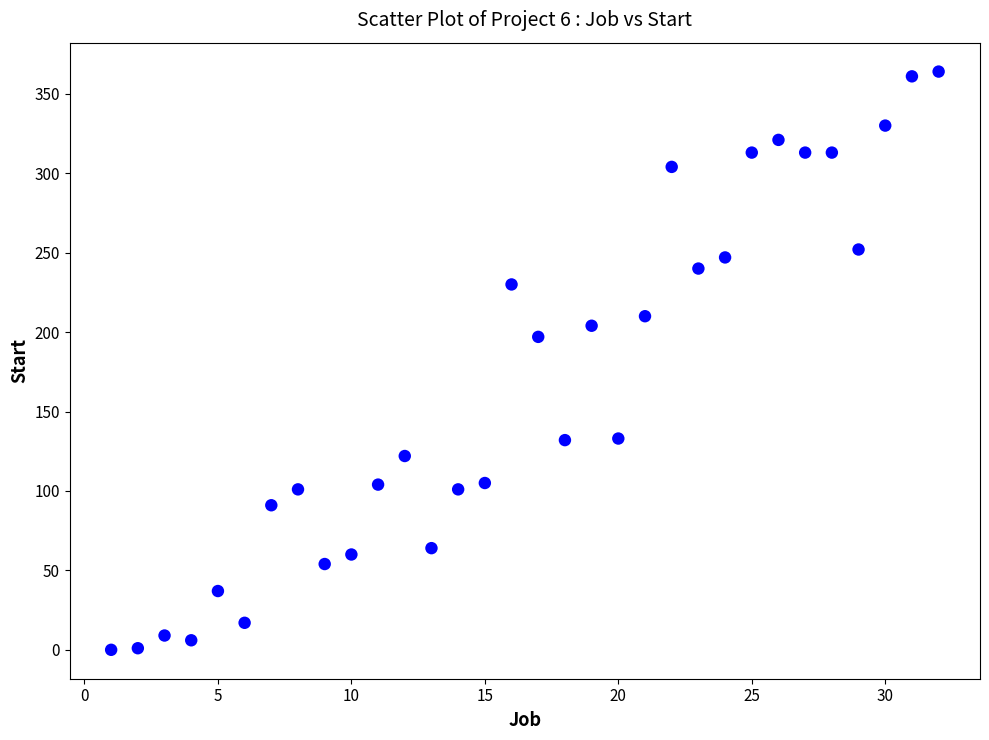

What Y value in the scatter plot is closest to 182?

197